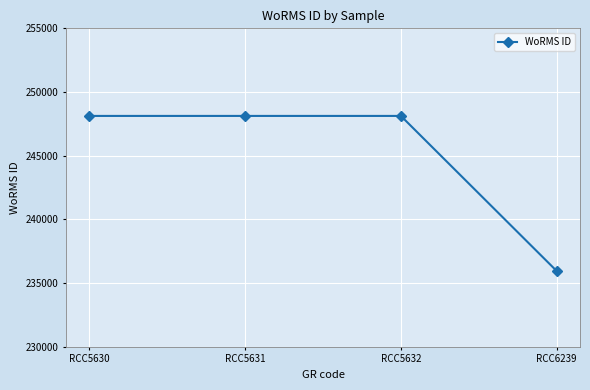

At which category does the chart reach its minimum across all series?

RCC6239